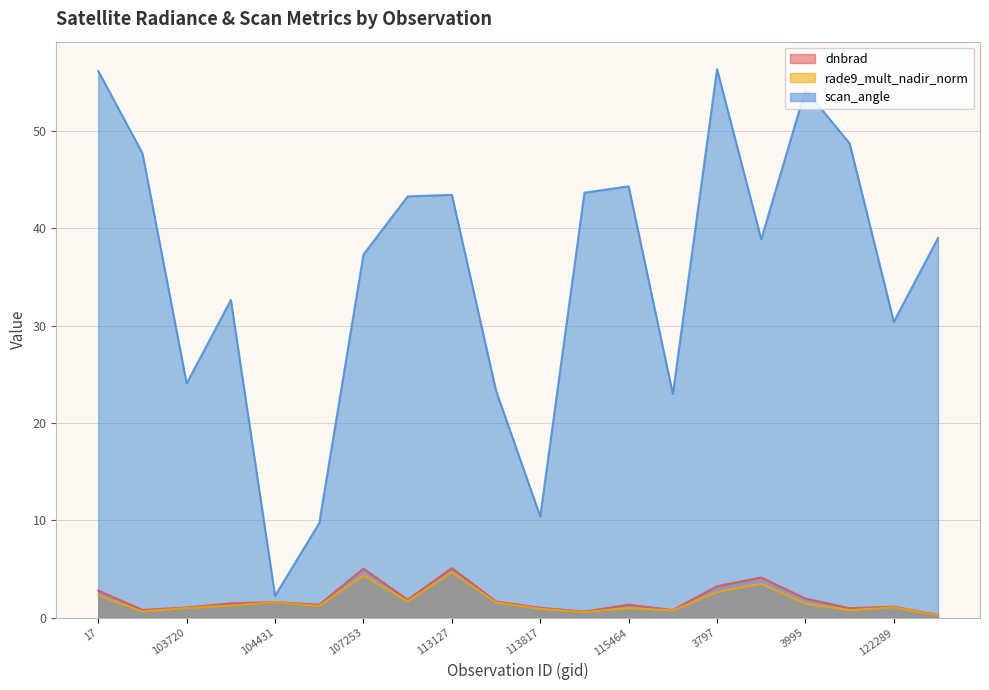

At which label does dnbrad first exceed 1?

17